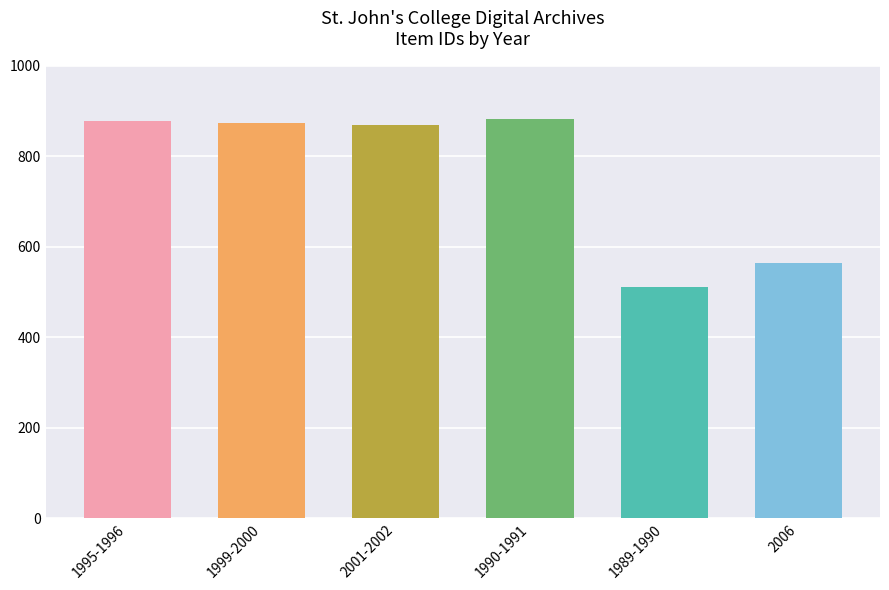

The value at 2006 is 563. True or false?

True